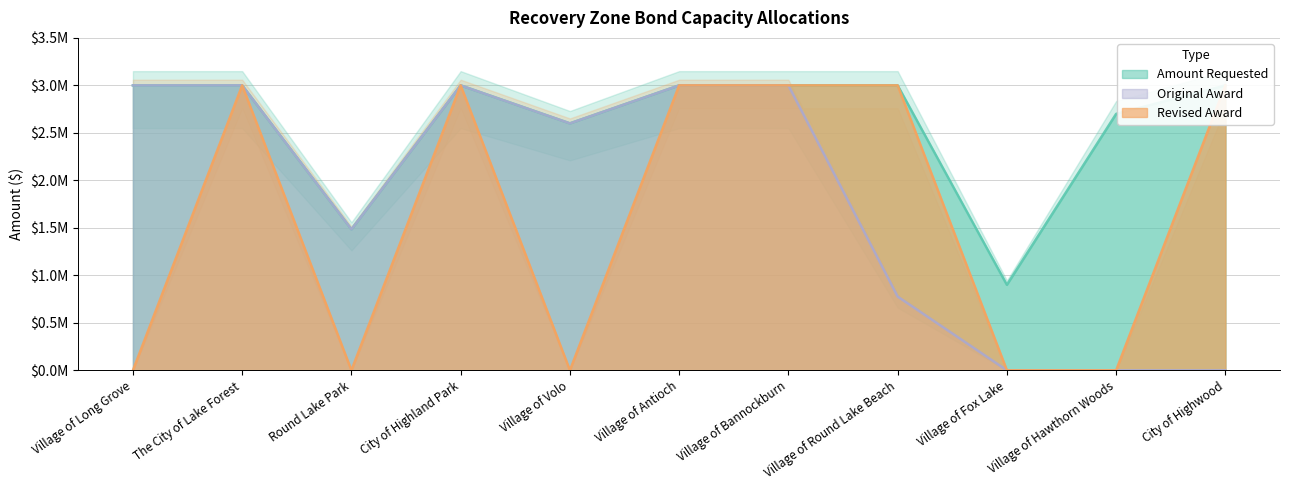

Is the value of Original Award at Village of Long Grove greater than the value of Amount Requested at The City of Lake Forest?

No